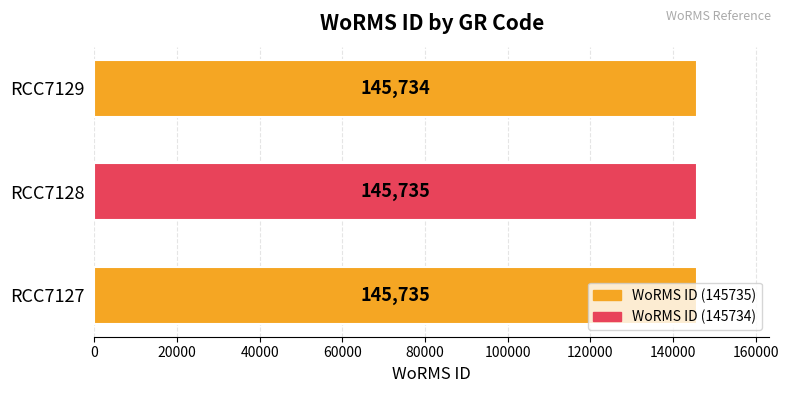

The chart shows a value of 245502 at RCC7128. True or false?

False